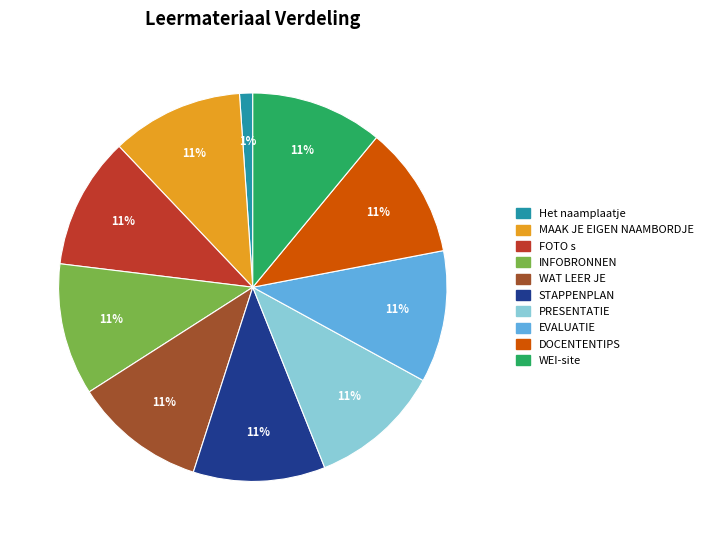

How many slices are in this pie chart?

10